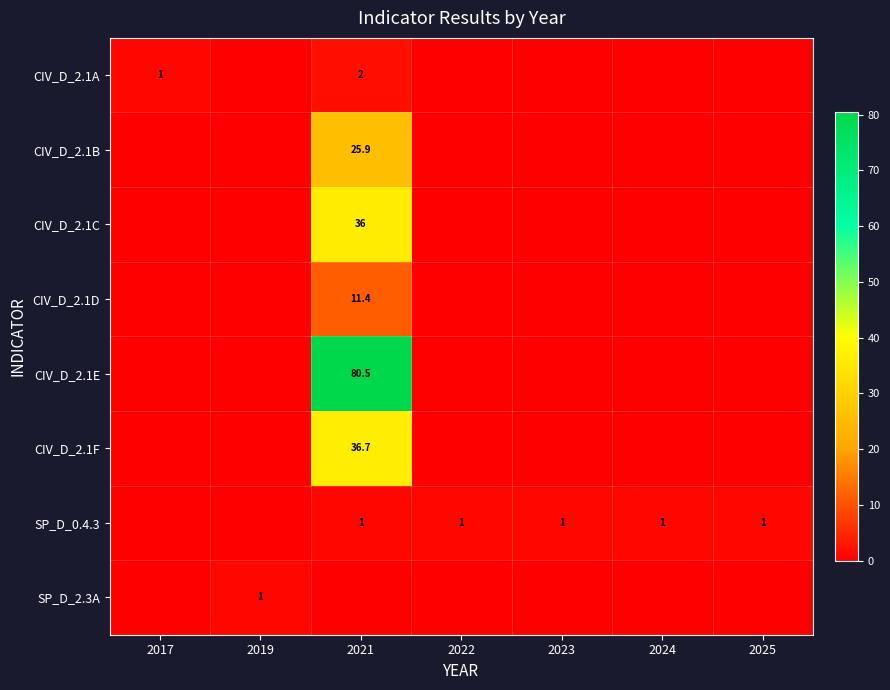

What is the spread (max minus min) of values at 2023?

1.0